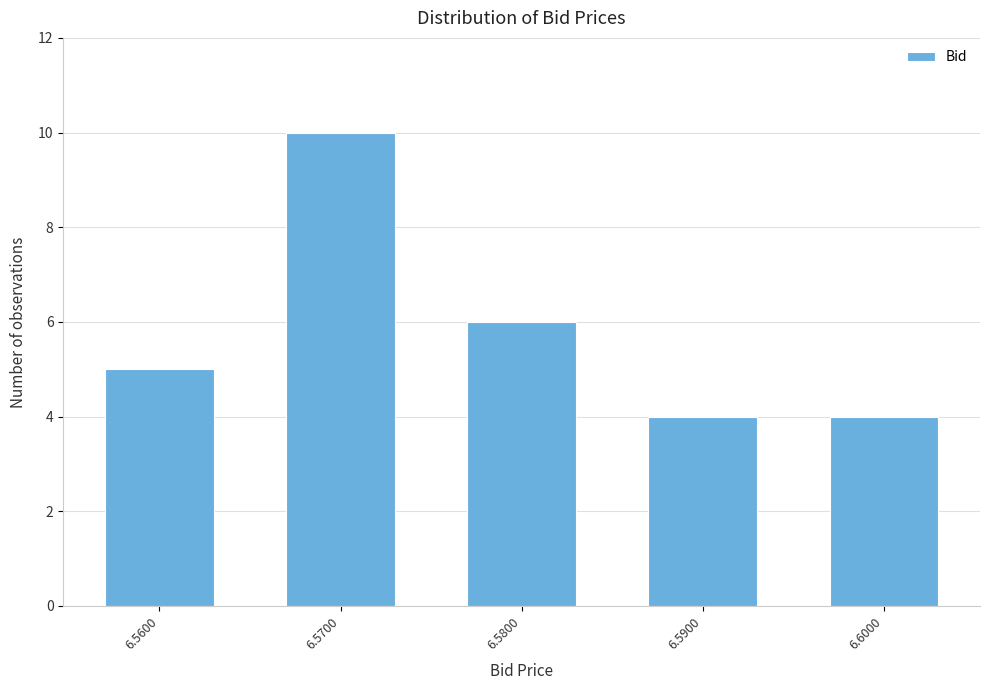

Reading right to left, what are all the values shown in this chart?

6.6000=4	6.5900=4	6.5800=6	6.5700=10	6.5600=5